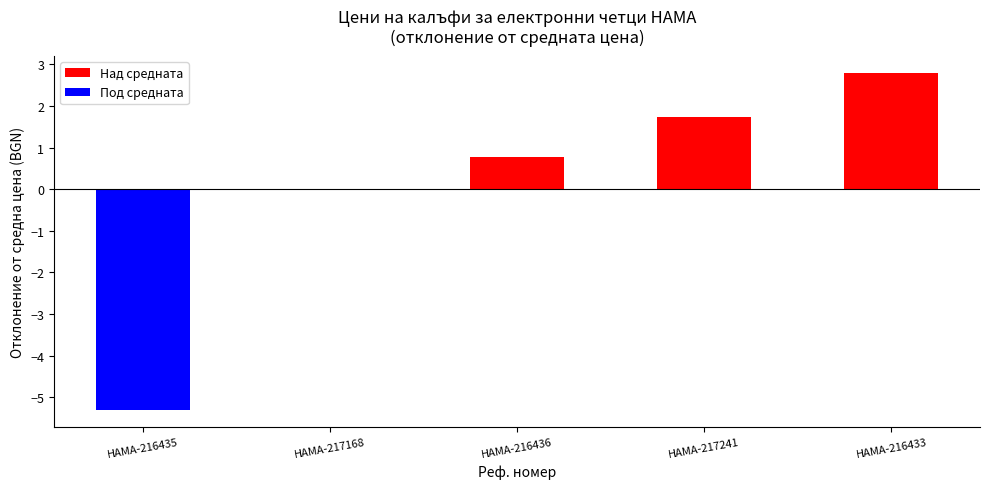

Are the bars horizontal?

No